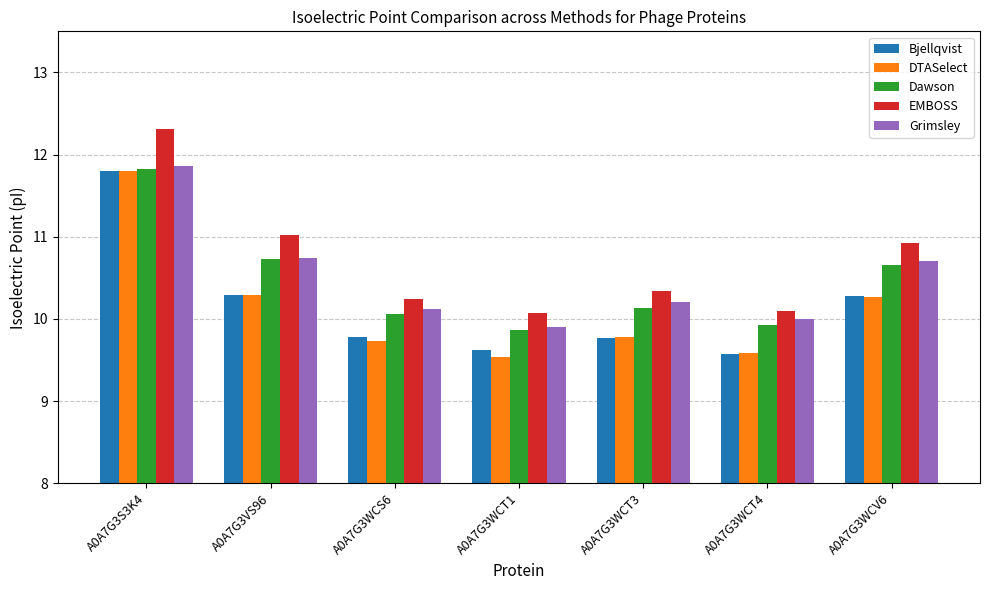

True or false: EMBOSS has a value of 18.5 at A0A7G3S3K4.

False